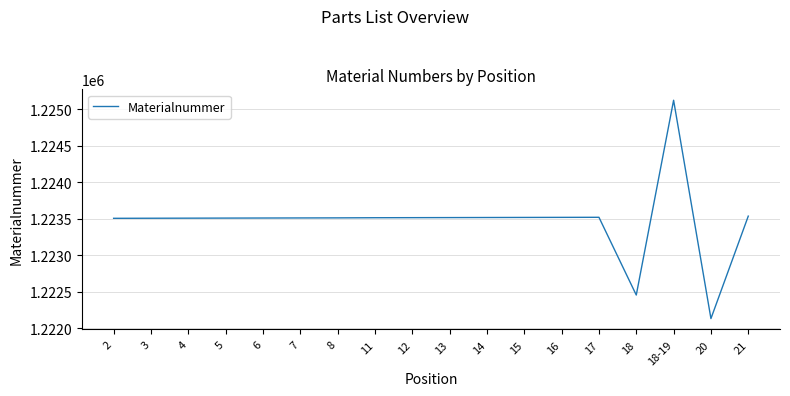

What is the change in value from 5 to 14?

+8